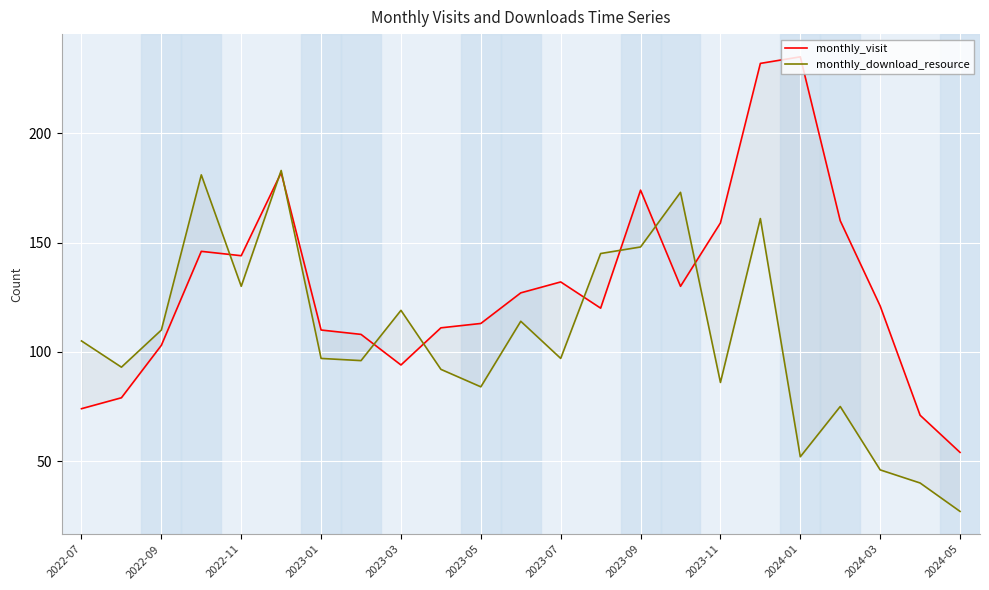

Does the chart display data point markers on the line(s)?

No